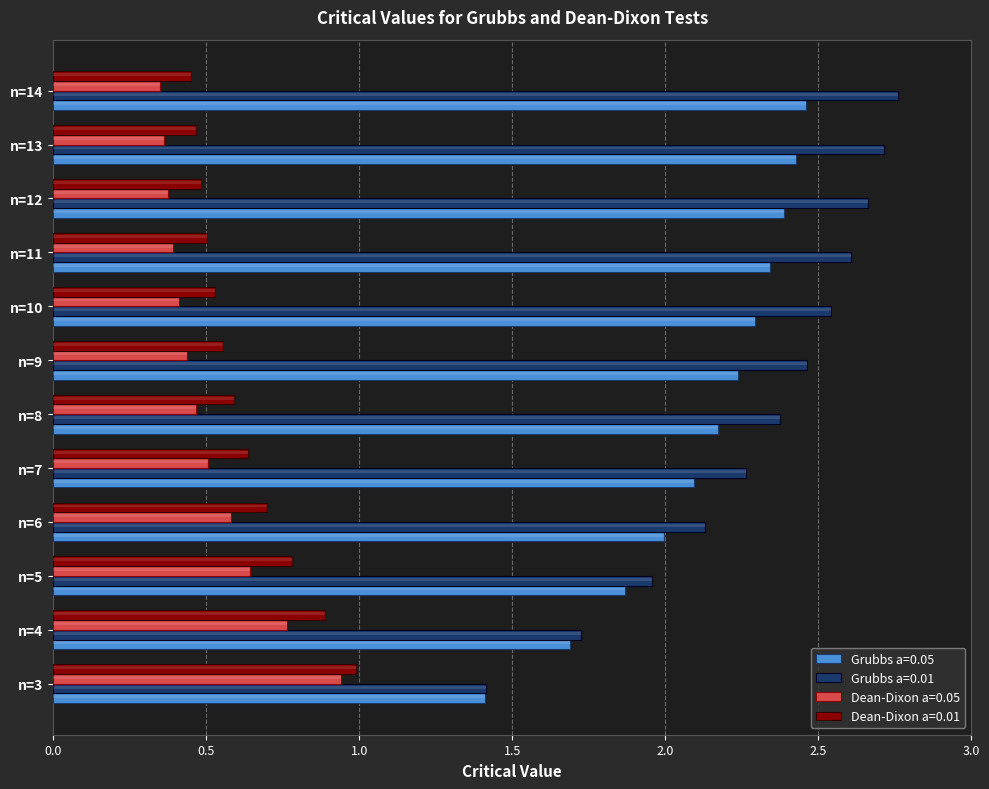

What is the difference between the maximum and minimum values in the Grubbs a=0.05 series?

1.0